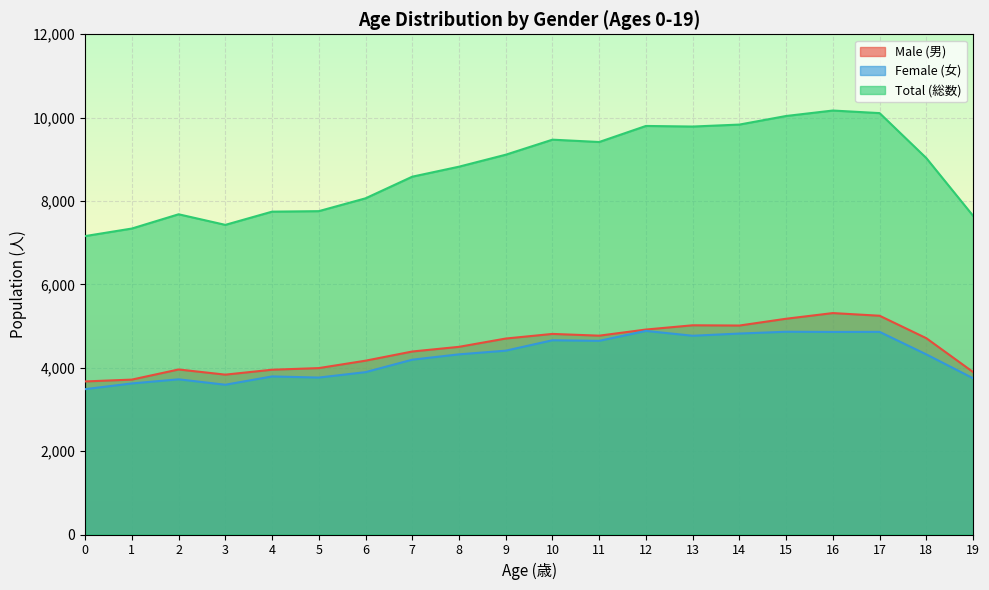

What is the difference between the maximum and second lowest values in the Total (総数) series?

2831